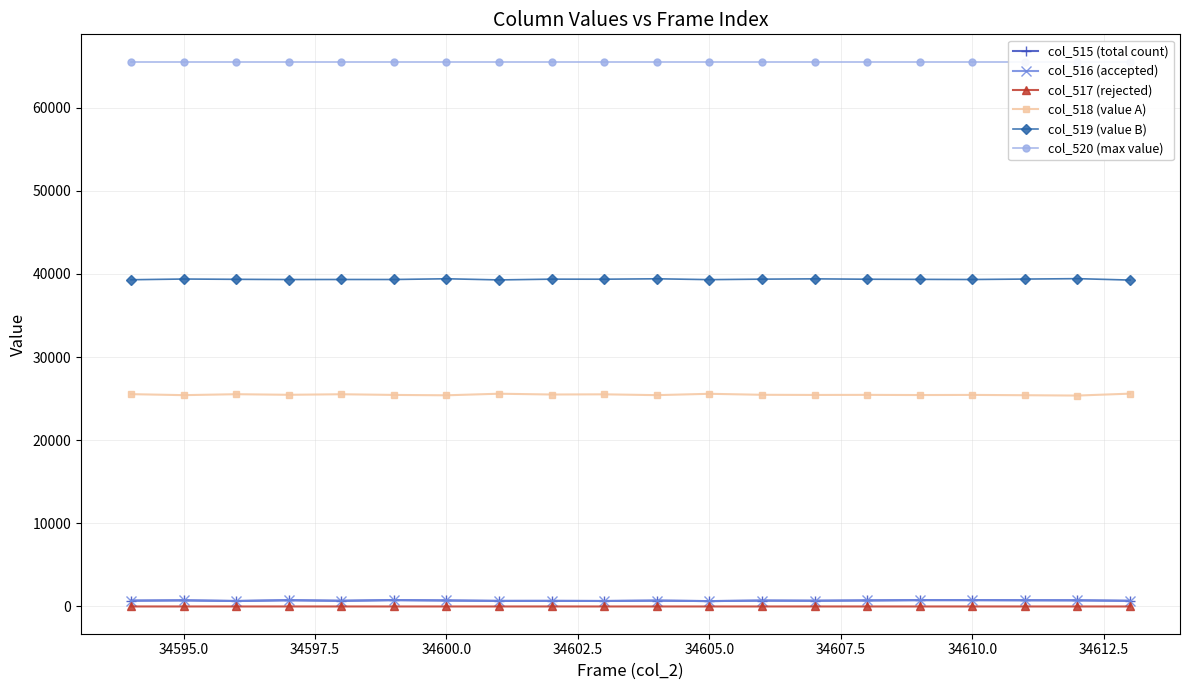

True or false: col_518 (value A) and col_517 (rejected) intersect in this chart.

False